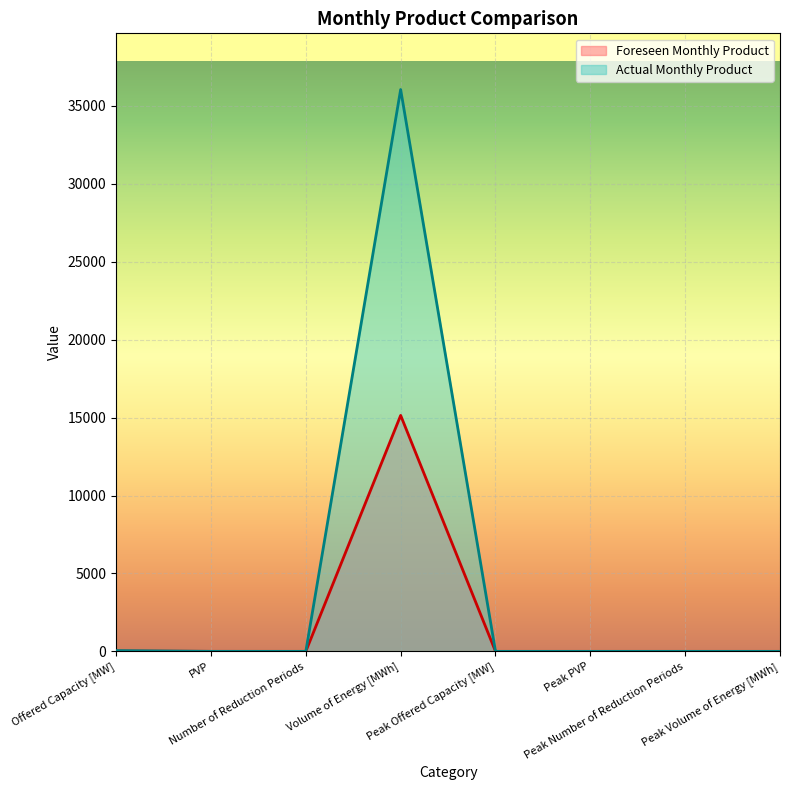

What is the difference between the maximum and second lowest values in the Actual Monthly Product series?

36050